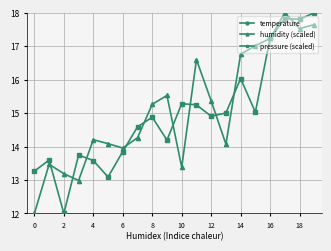

What is the maximum value for pressure (scaled)?

18.0